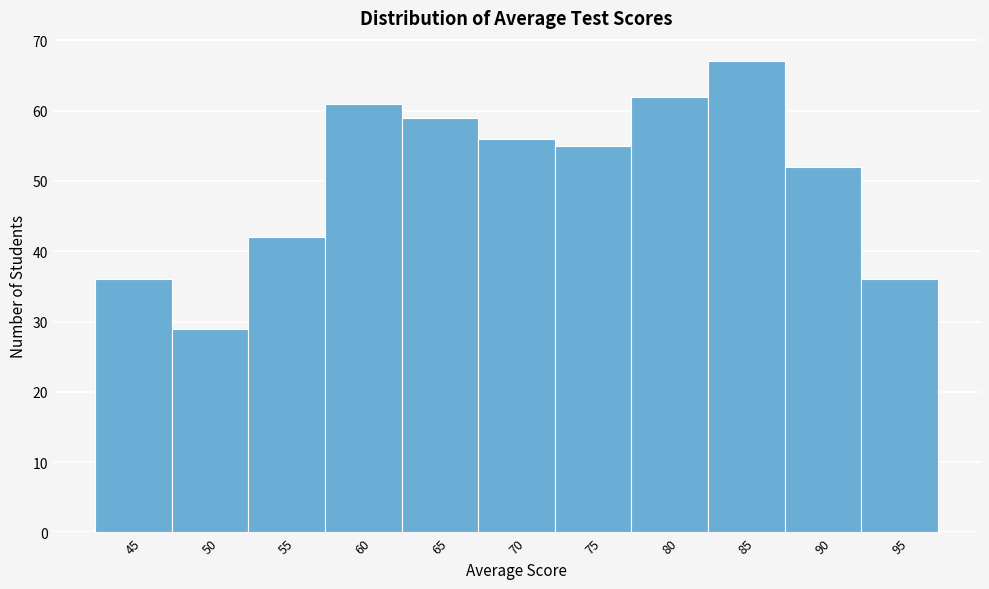

Reading left to right, transcribe all the data shown in this chart.

36	29	42	61	59	56	55	62	67	52	36